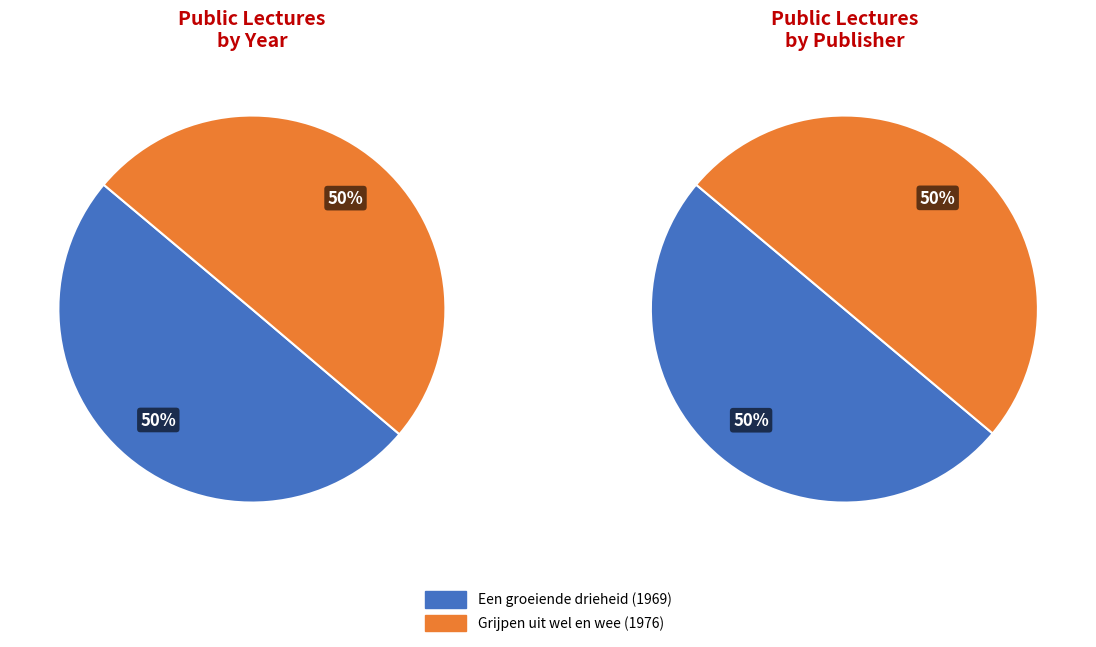

Which category has the smallest portion of the pie?

Een groeiende drieheid (1969)